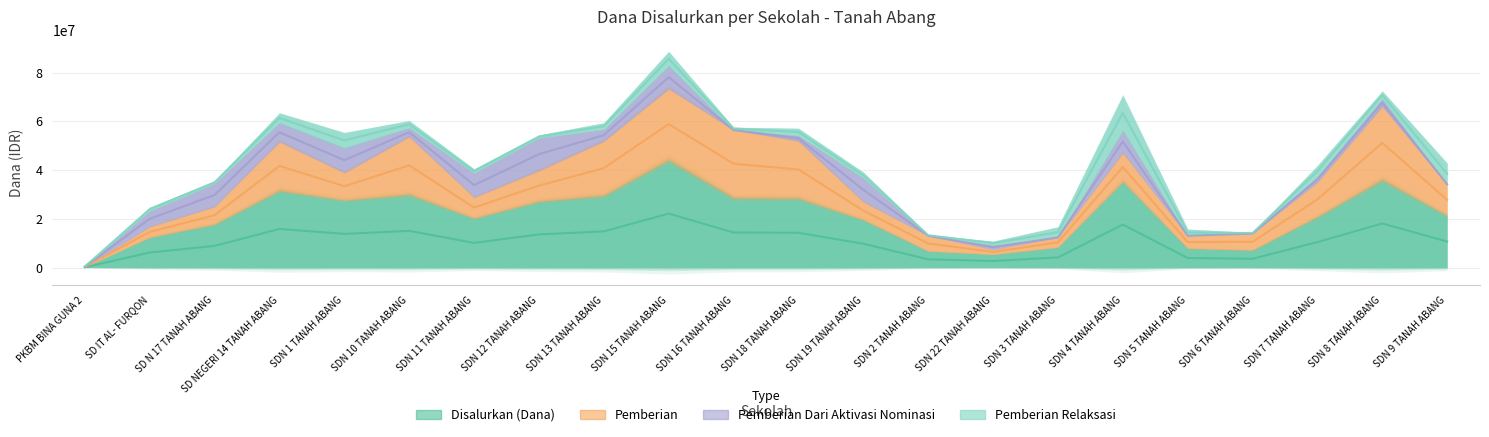

How many times do Pemberian Dari Aktivasi Nominasi and Pemberian cross each other?

5